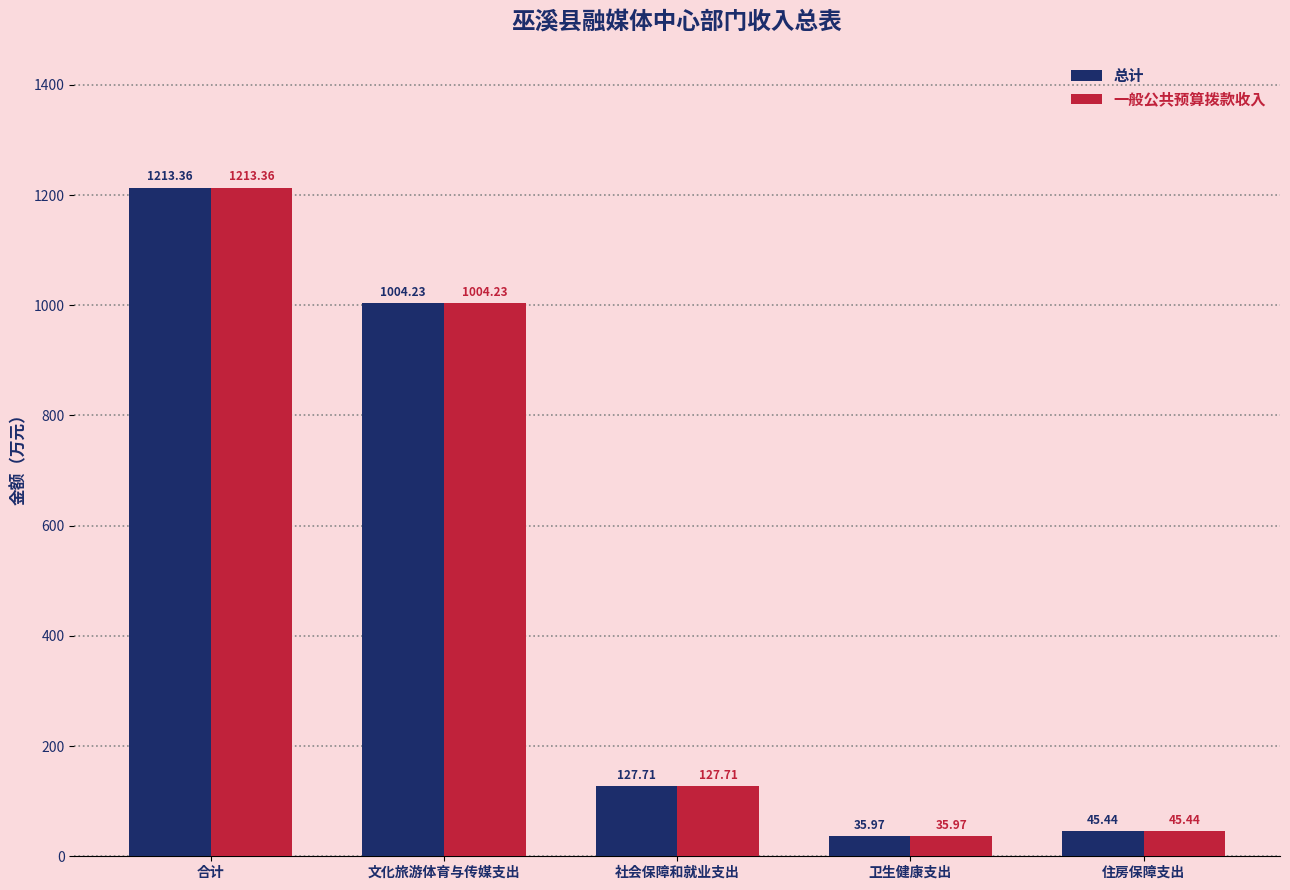

What is the total value across all series at 文化旅游体育与传媒支出?

2008.5